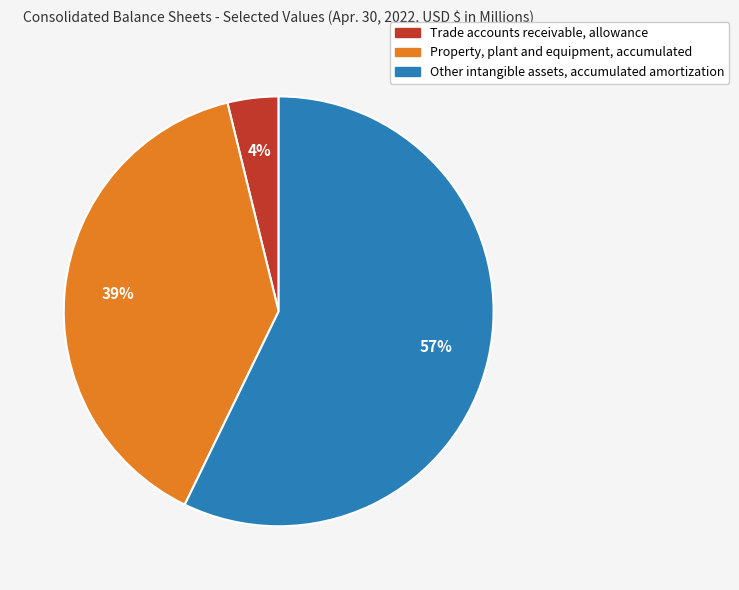

How many slices are in this pie chart?

3